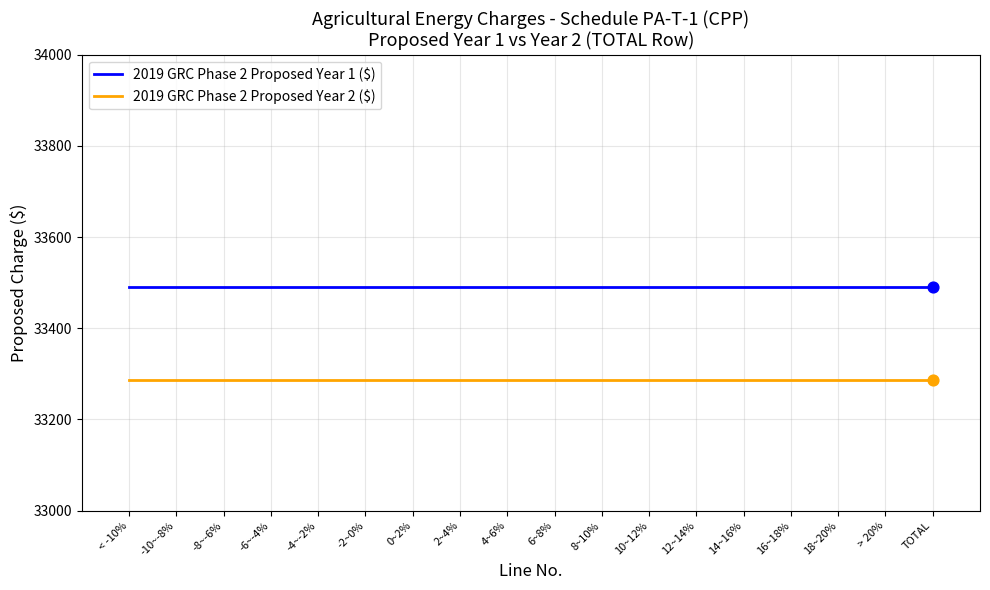

Which series has the largest total across all categories?

2019 GRC Phase 2 Proposed Year 1 ($)